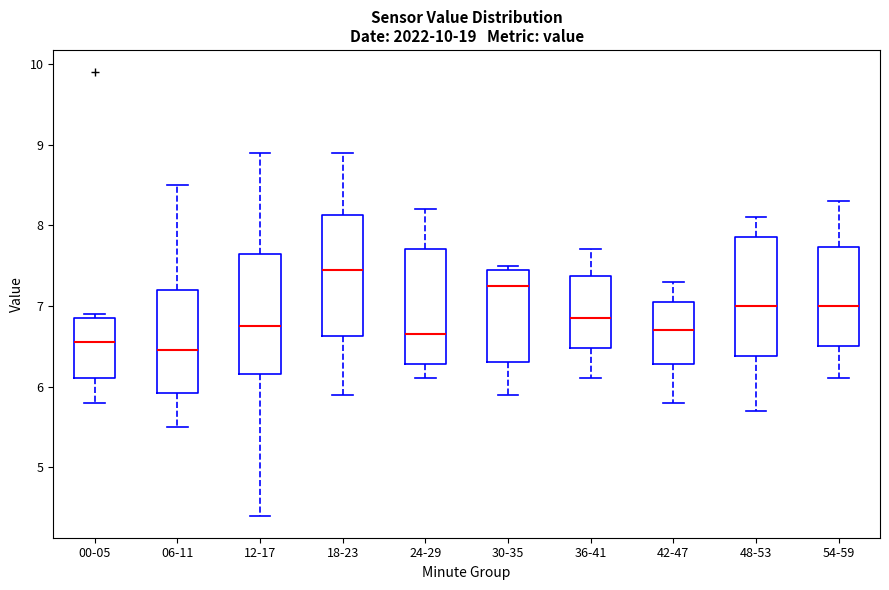

Which box has the highest median line?

18-23